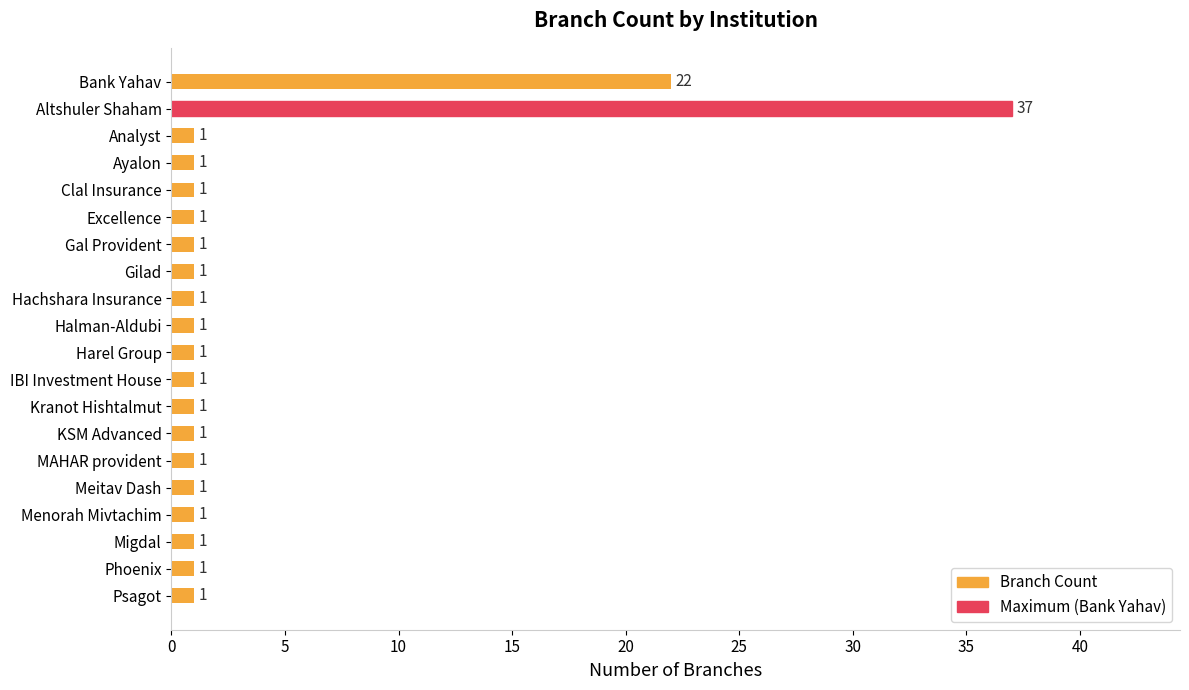

Approximately how many times larger is the value at IBI Investment House compared to Analyst?

1.0